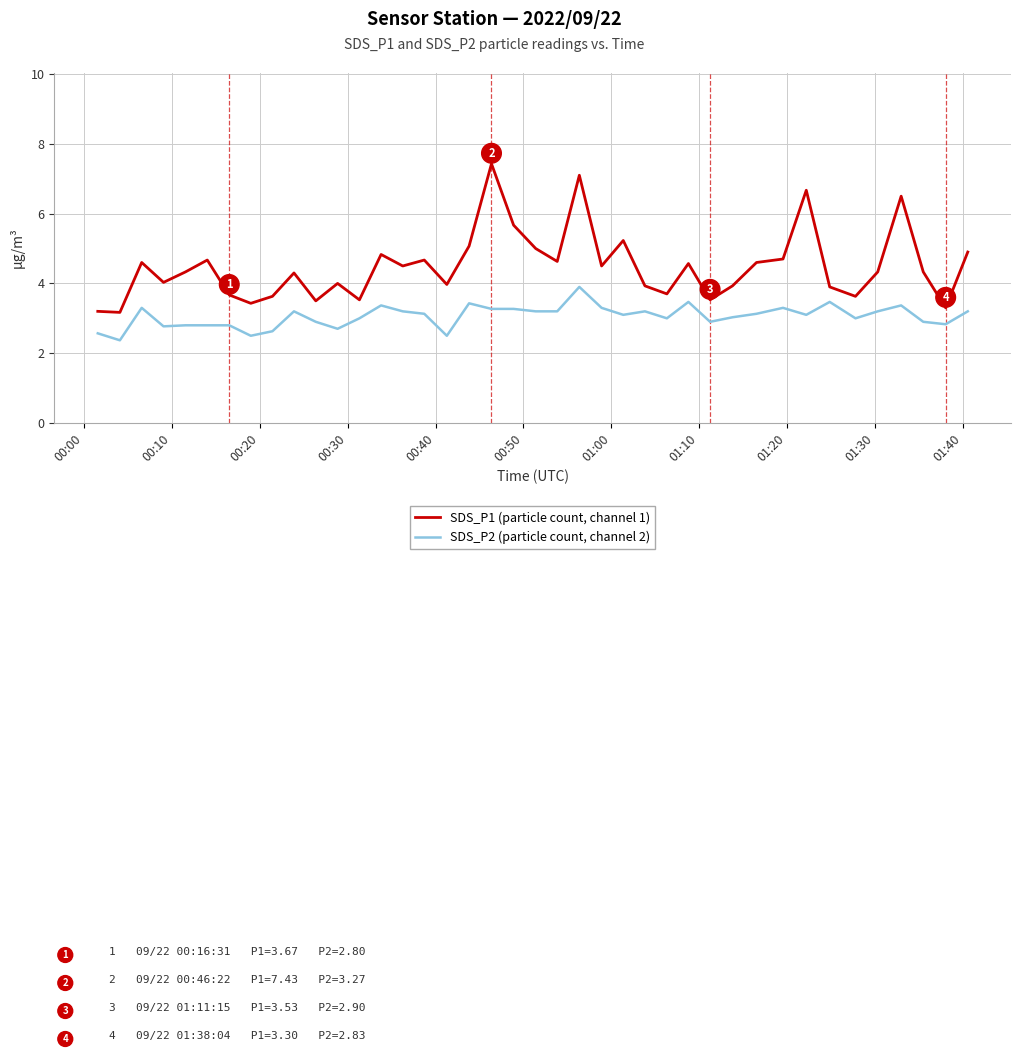

What is the highest value of the SDS_P2 (particle count, channel 2) series?

3.9